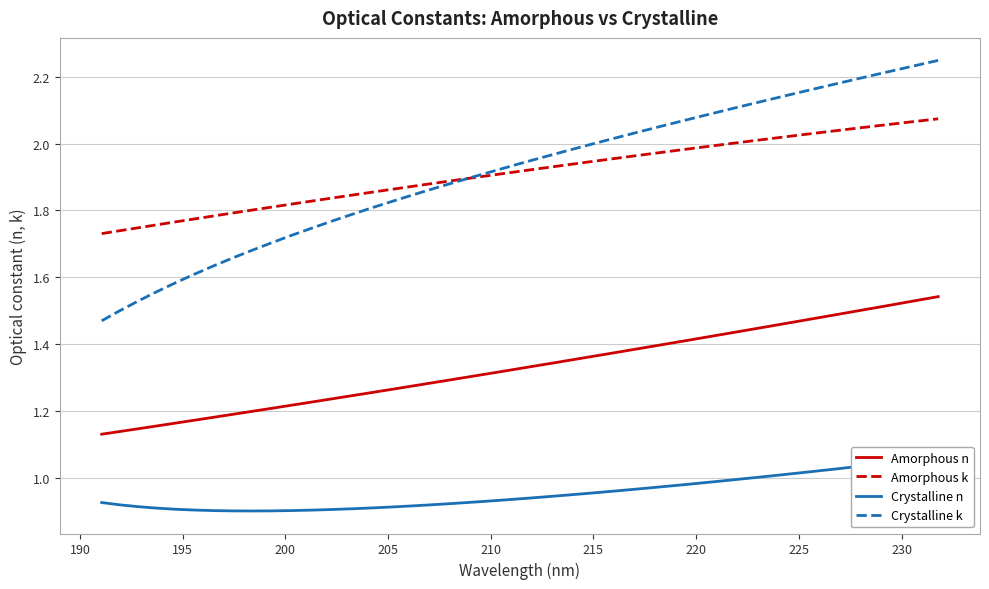

True or false: Amorphous n and Amorphous k cross at least once.

False